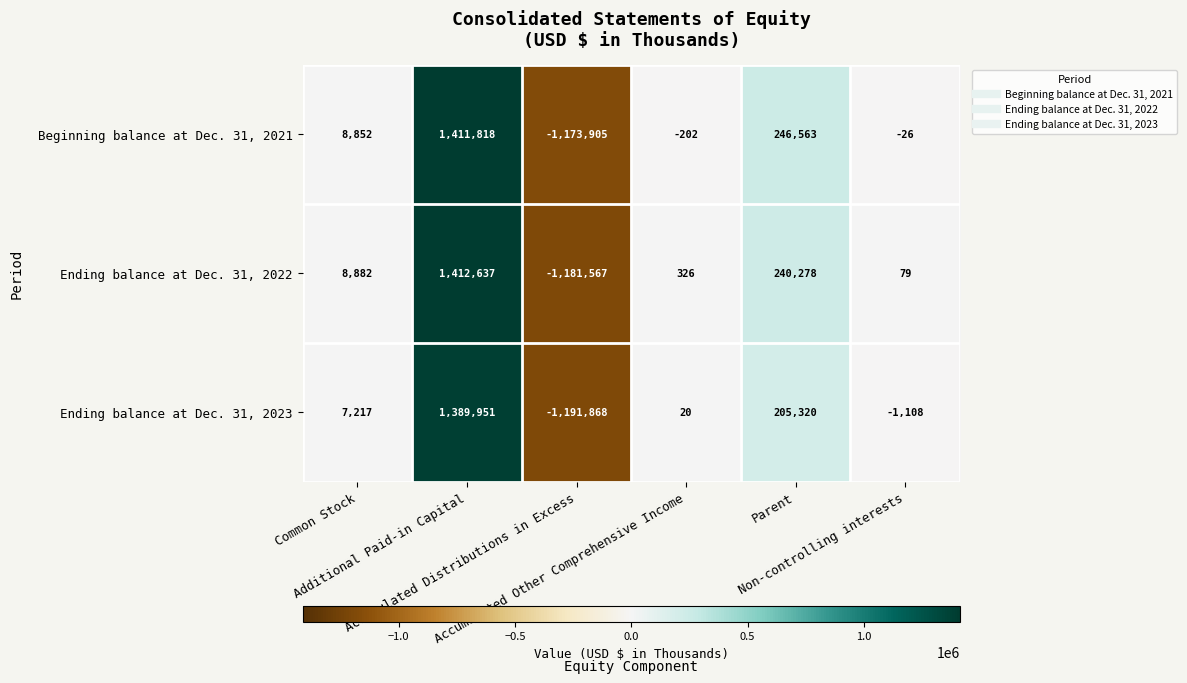

Which category has the highest value across all series?

Additional Paid-in Capital